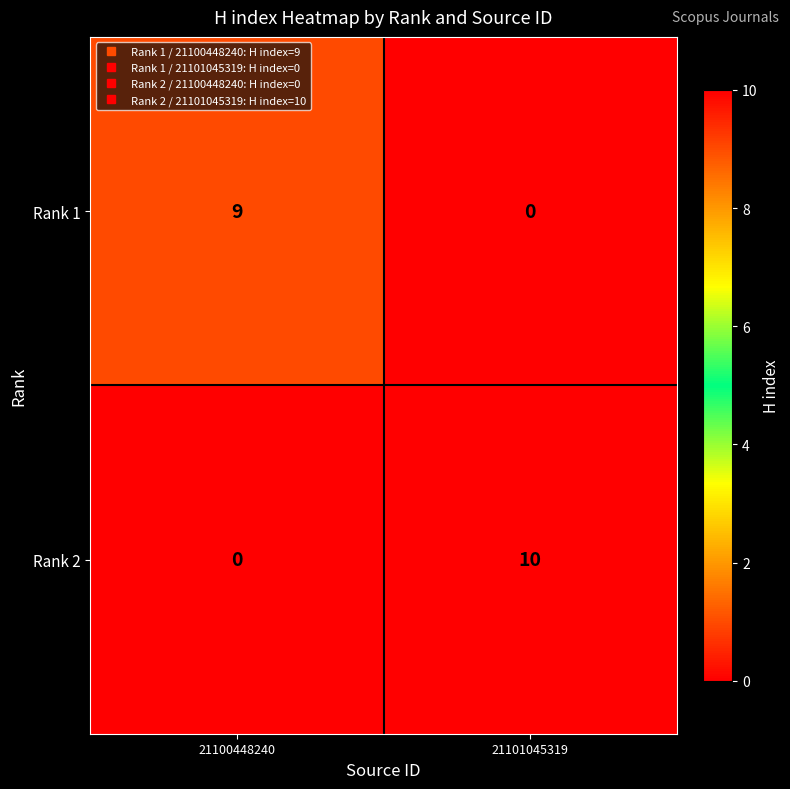

What is the total value across all series at 21100448240?

9